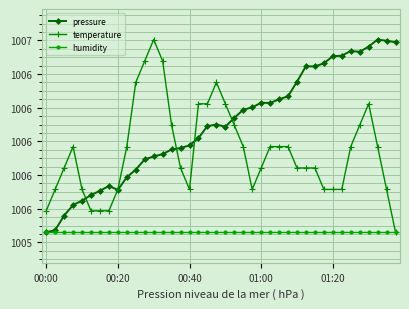

Does the chart have visible grid lines?

Yes